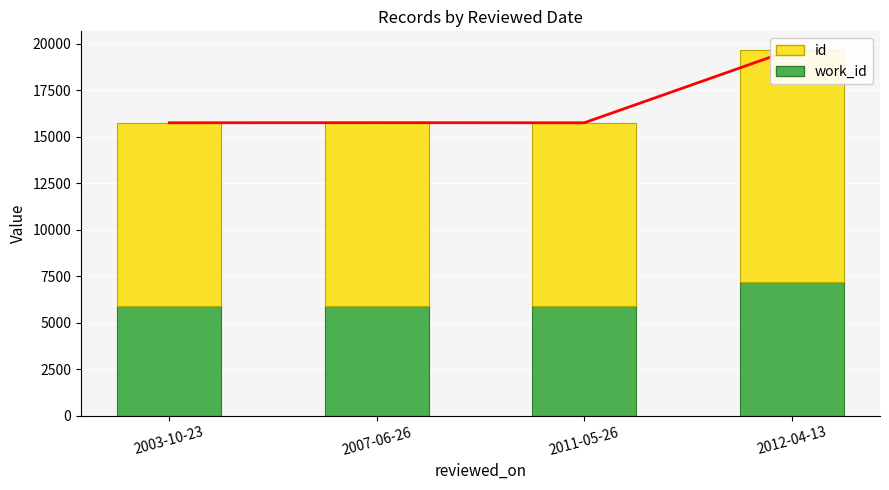

What is the average value of the id (line) series?

16738